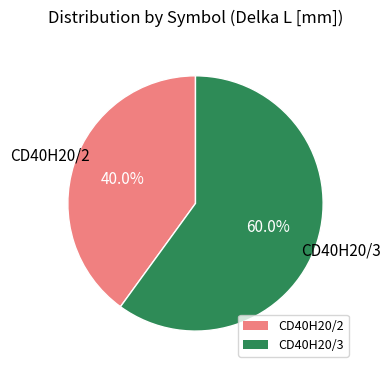

How many segments does this pie chart have?

2